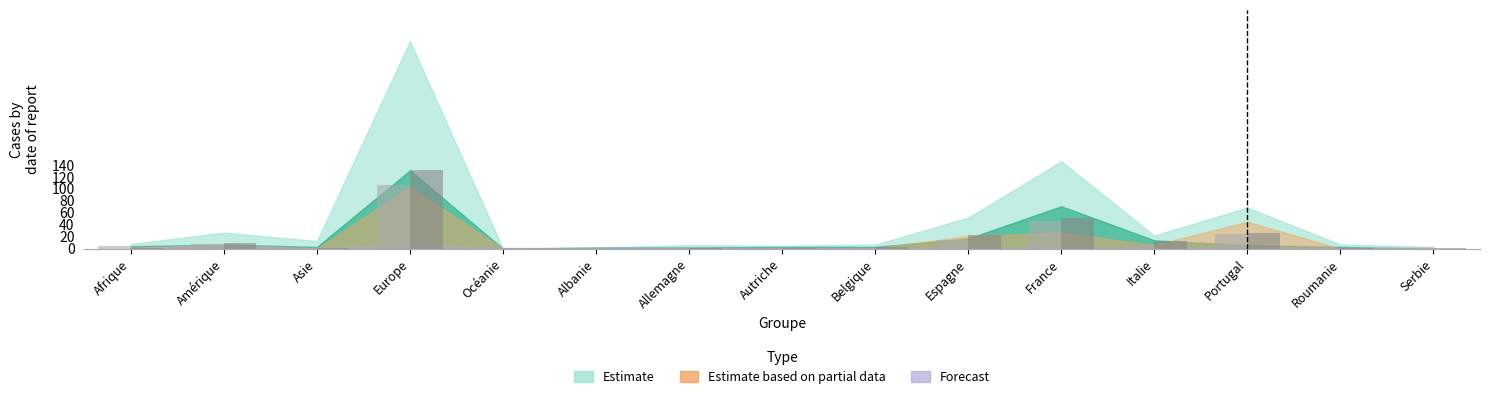

At which category is the sum across all series the highest?

Europe